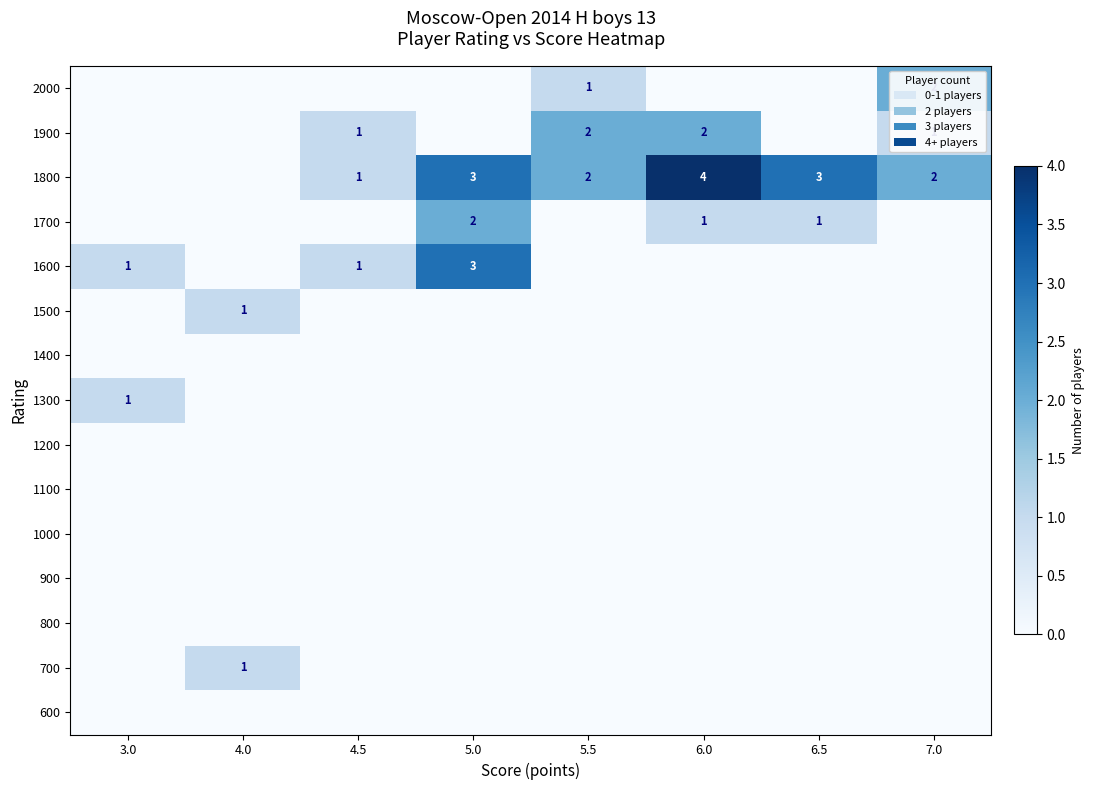

True or false: 1600 has a value of 1 at 4.5.

True